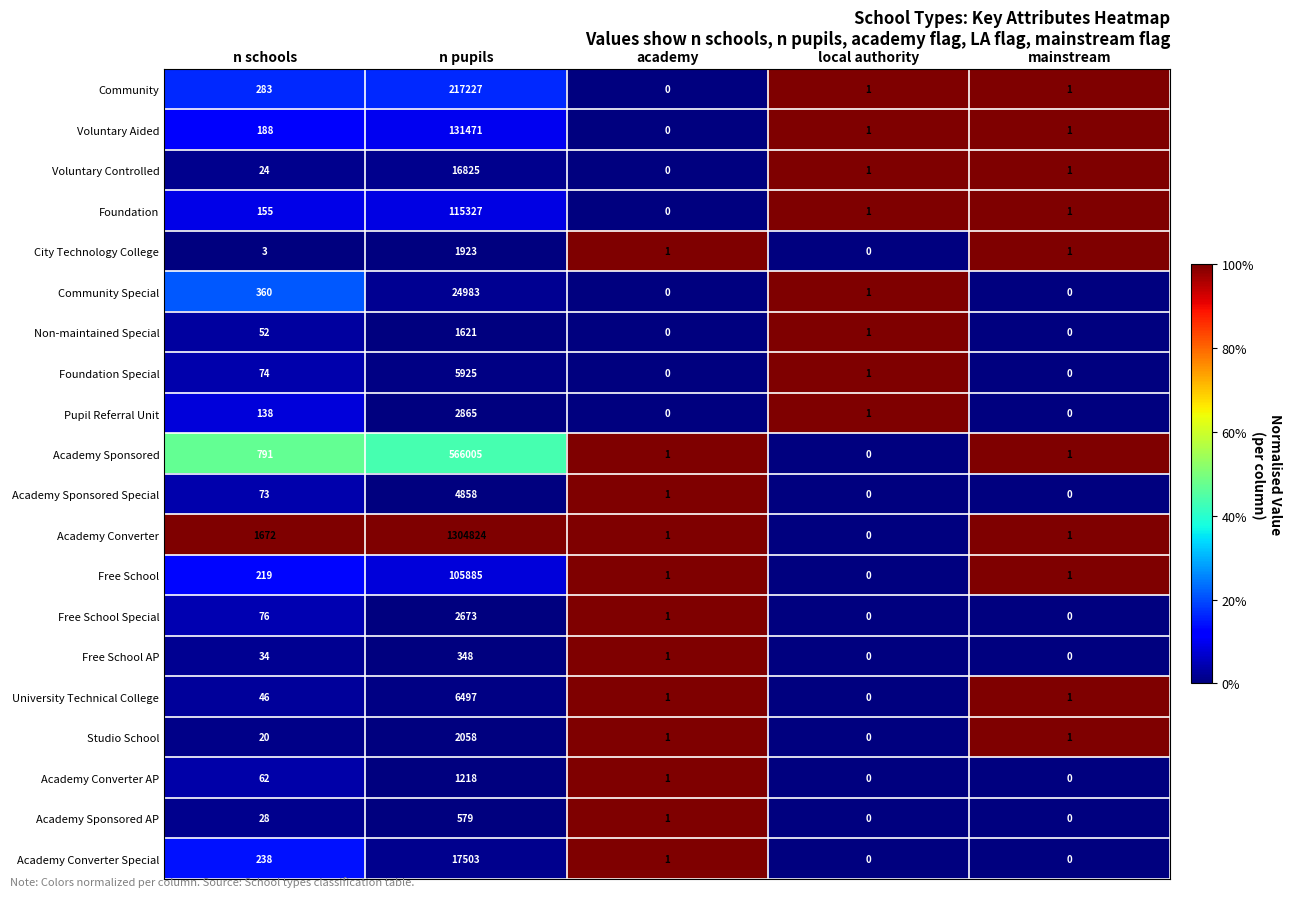

At which label does Foundation reach its peak?

n pupils